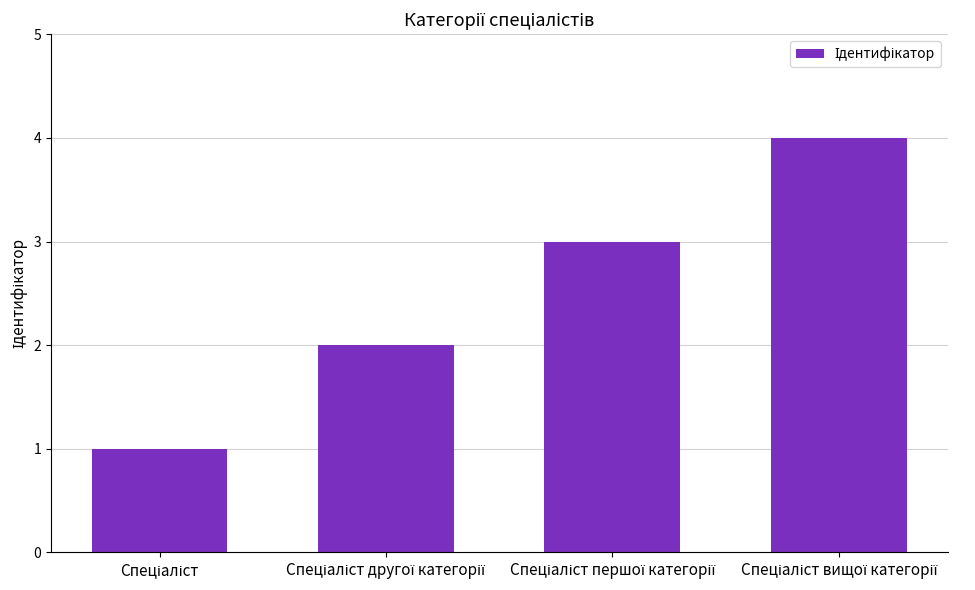

What is the greatest value displayed?

4